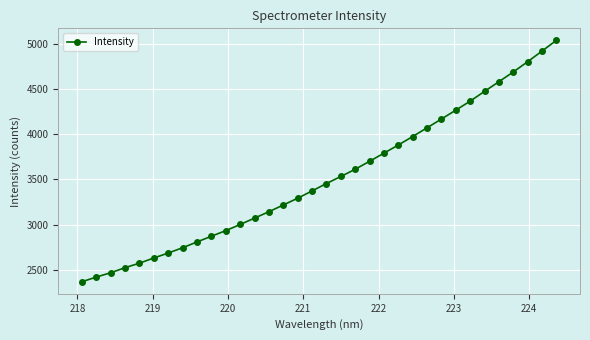

What is the maximum value shown in the chart?

5039.8